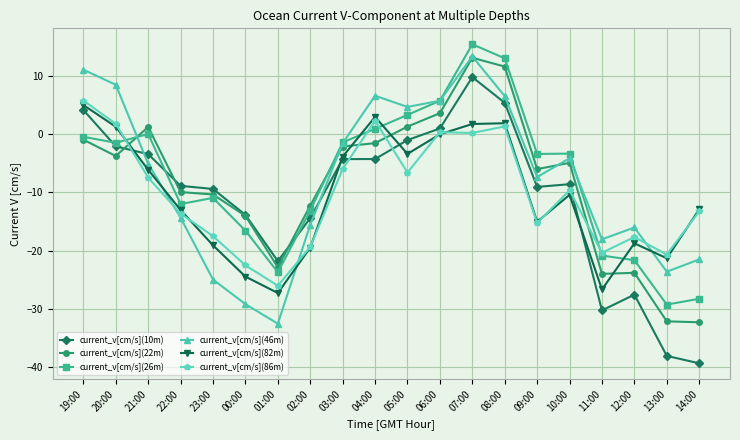

At which category does the chart reach its peak across all series?

07:00